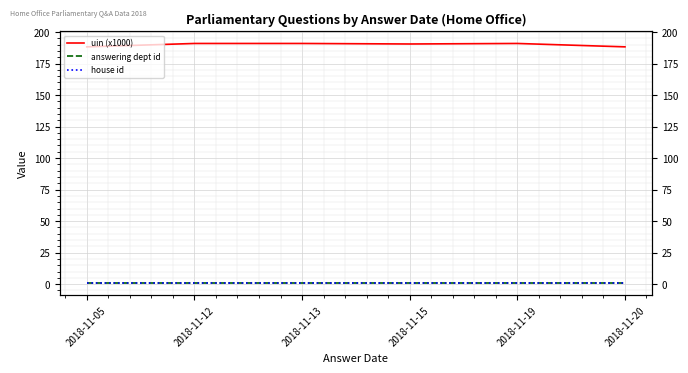

The answering dept id series shows 1.0 at 2018-11-19. True or false?

True